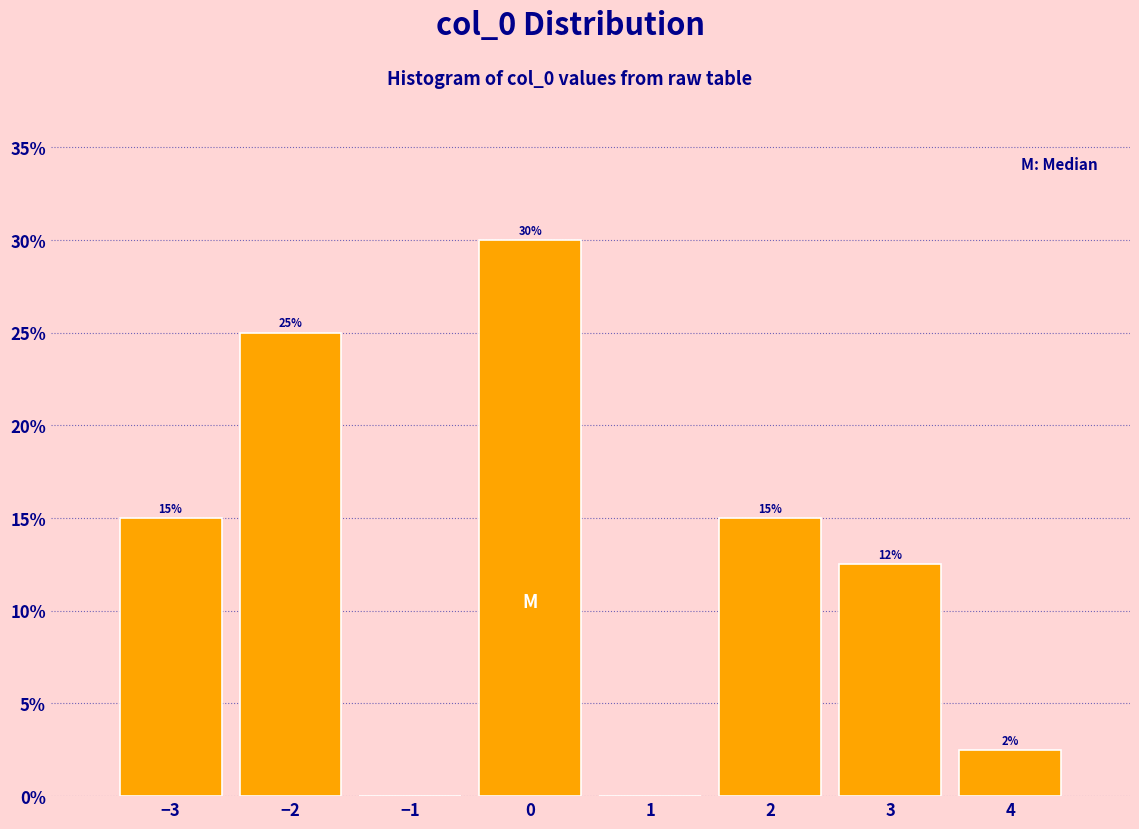

Which range on the x-axis has the tallest bar?

-0.5 to 0.5